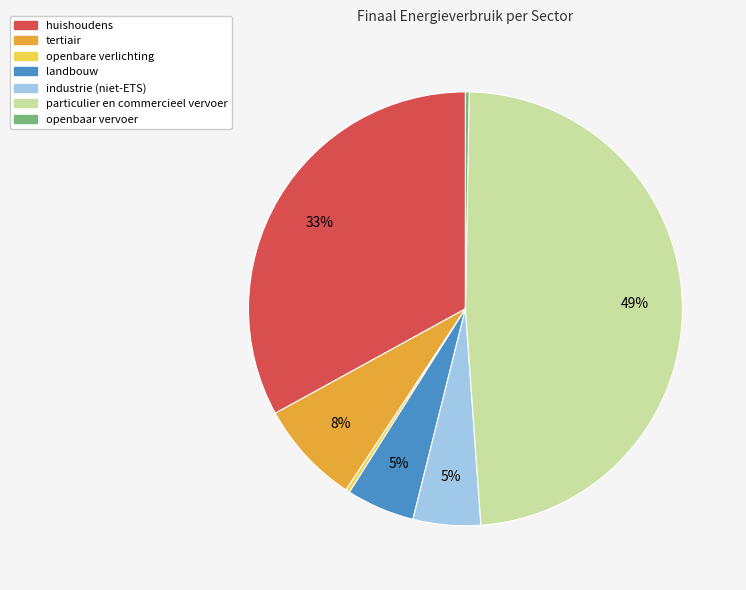

True or false: tertiair accounts for 8% of the total.

True